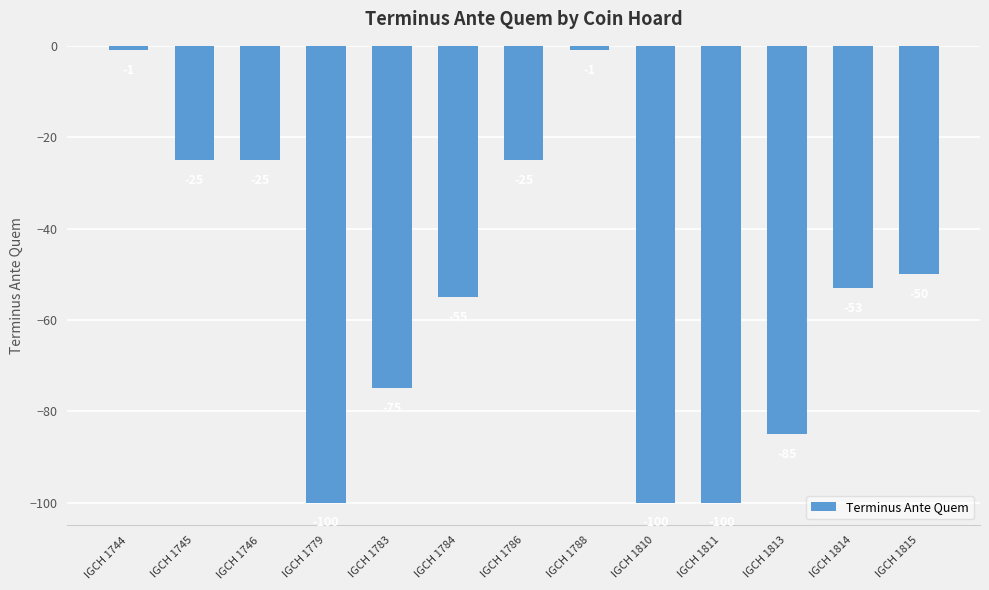

What is the value of the 2nd bar from the left?

-25